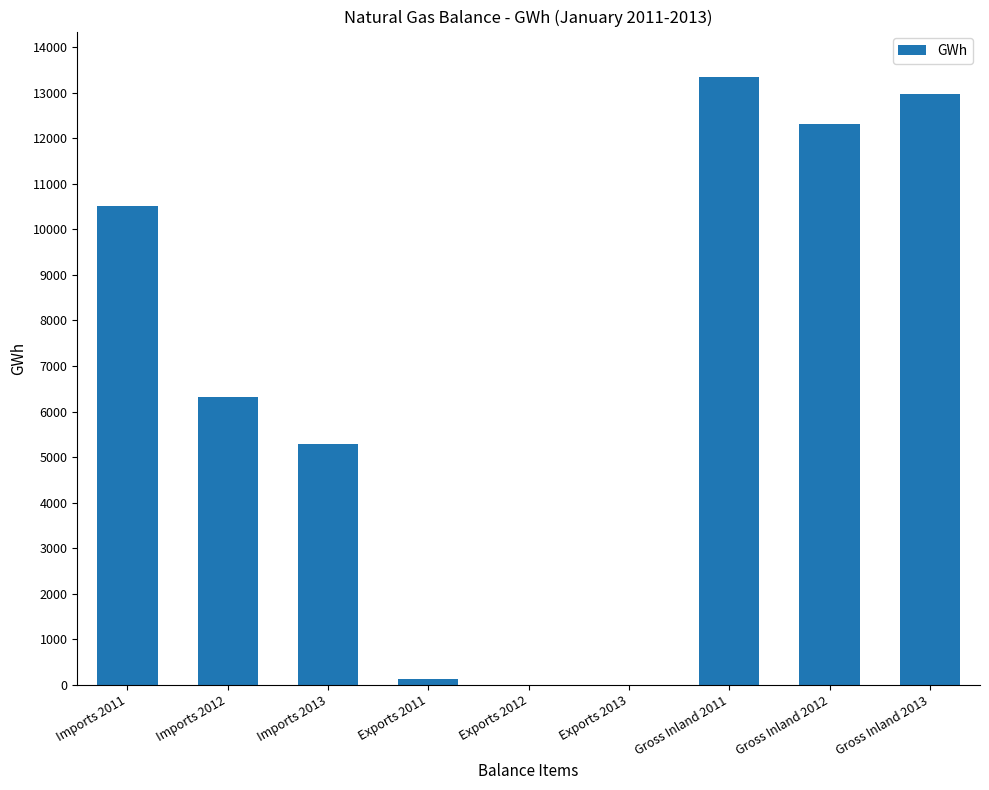

Which category has the highest value across all series?

Gross Inland 2011